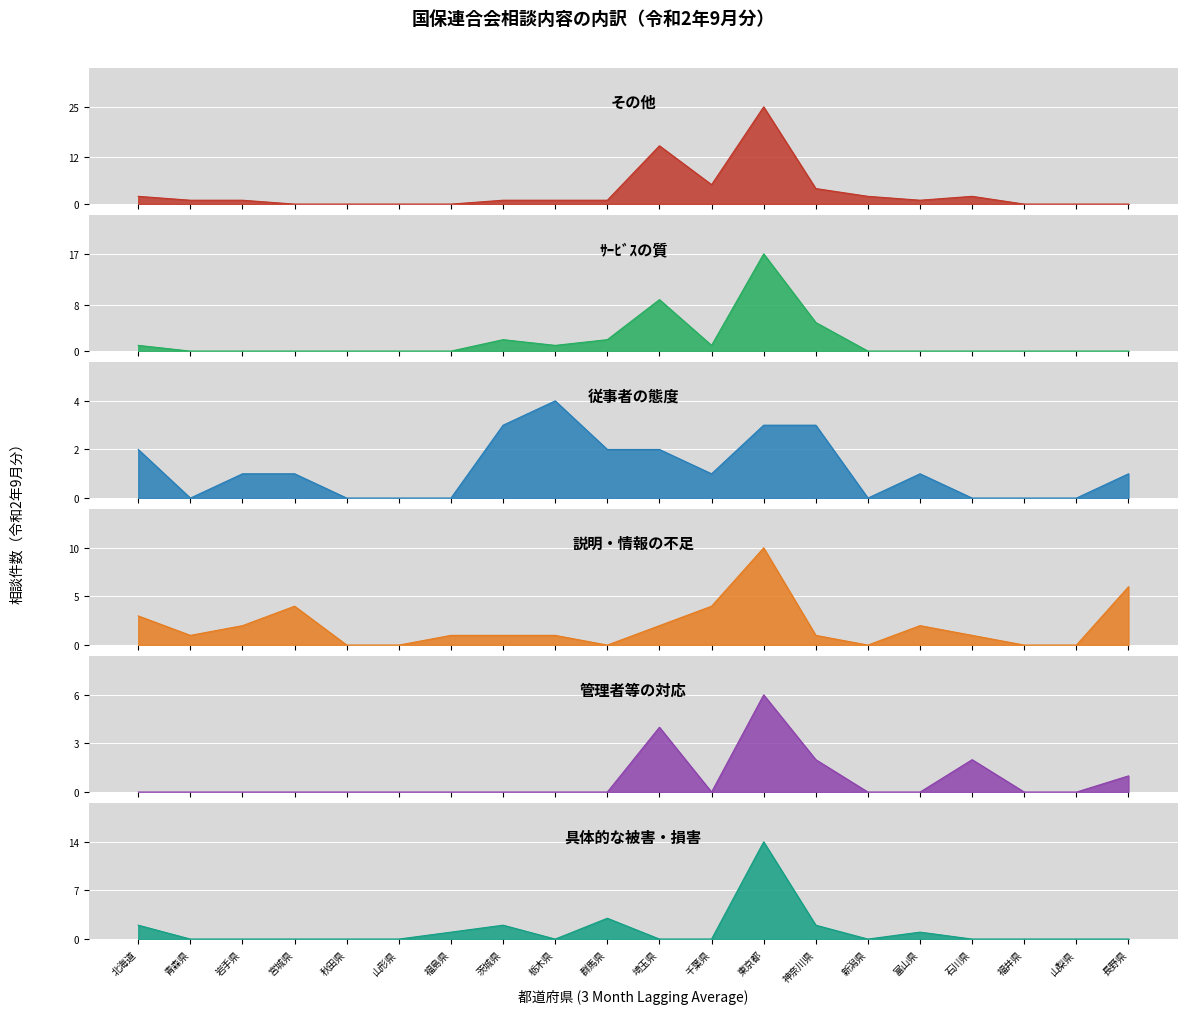

At how many categories does at least one series exceed 8?

2